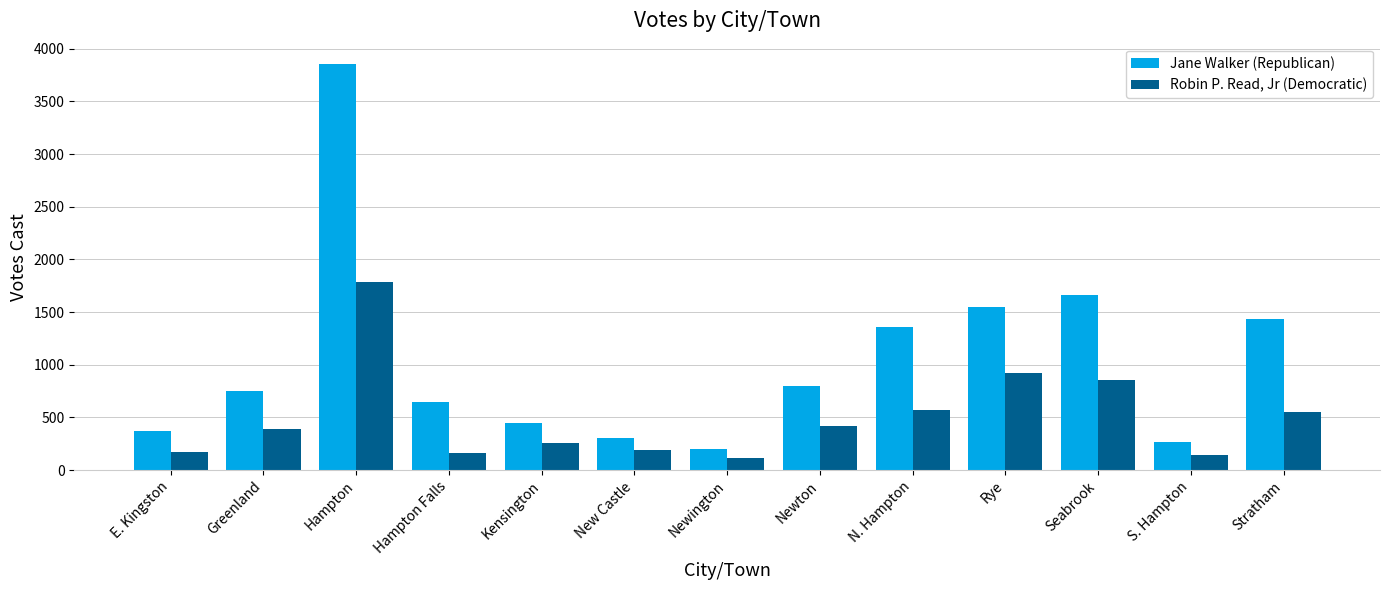

What is the value of the Jane Walker (Republican) bar at the 1st from the left?

370